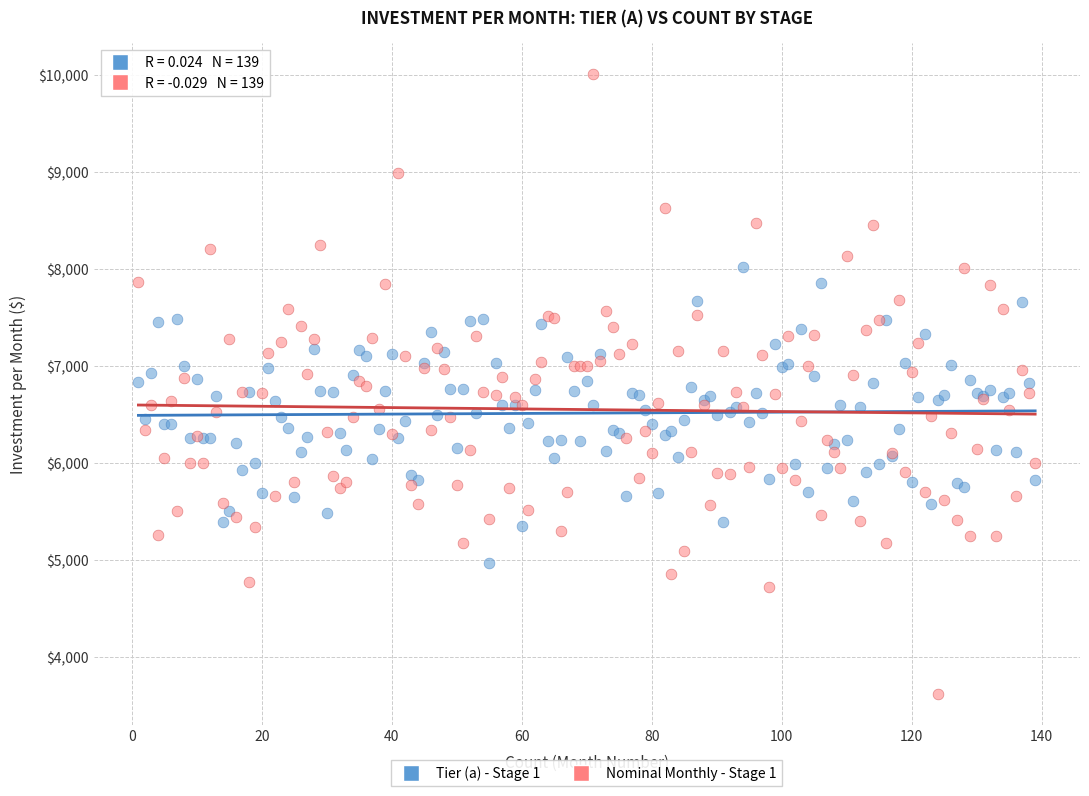

Which series reaches the minimum Y coordinate?

Nominal Monthly - Stage 1